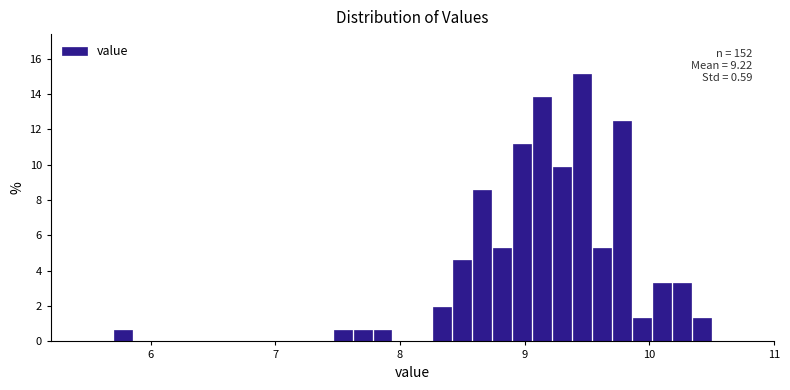

Around what value on the x-axis is the tallest bar? Give the approximate position of its centre, as read against the axis.

9.5